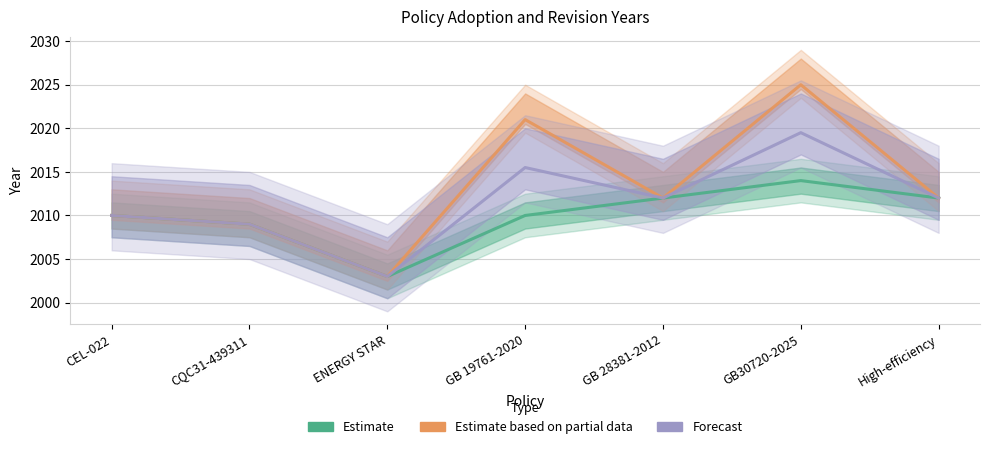

True or false: Estimate based on partial data (Revised) has a value of 2009.0 at CQC31-439311.

True